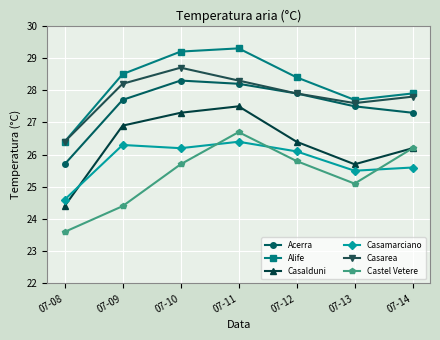

Rank the series by their maximum value, from highest to lowest.

Alife, Casarea, Acerra, Casalduni, Castel Vetere, Casamarciano